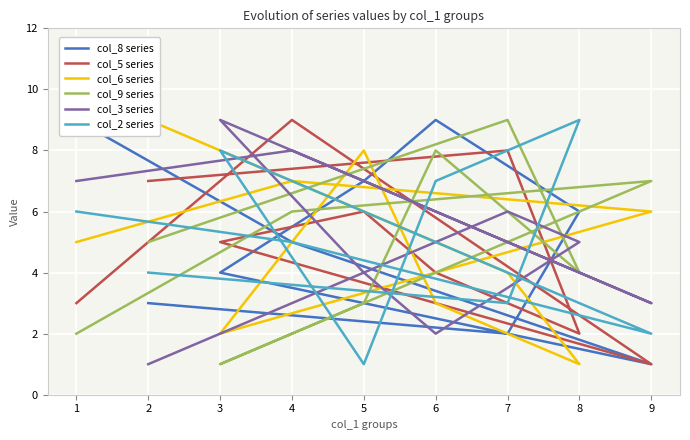

How many lines are shown in the chart?

6